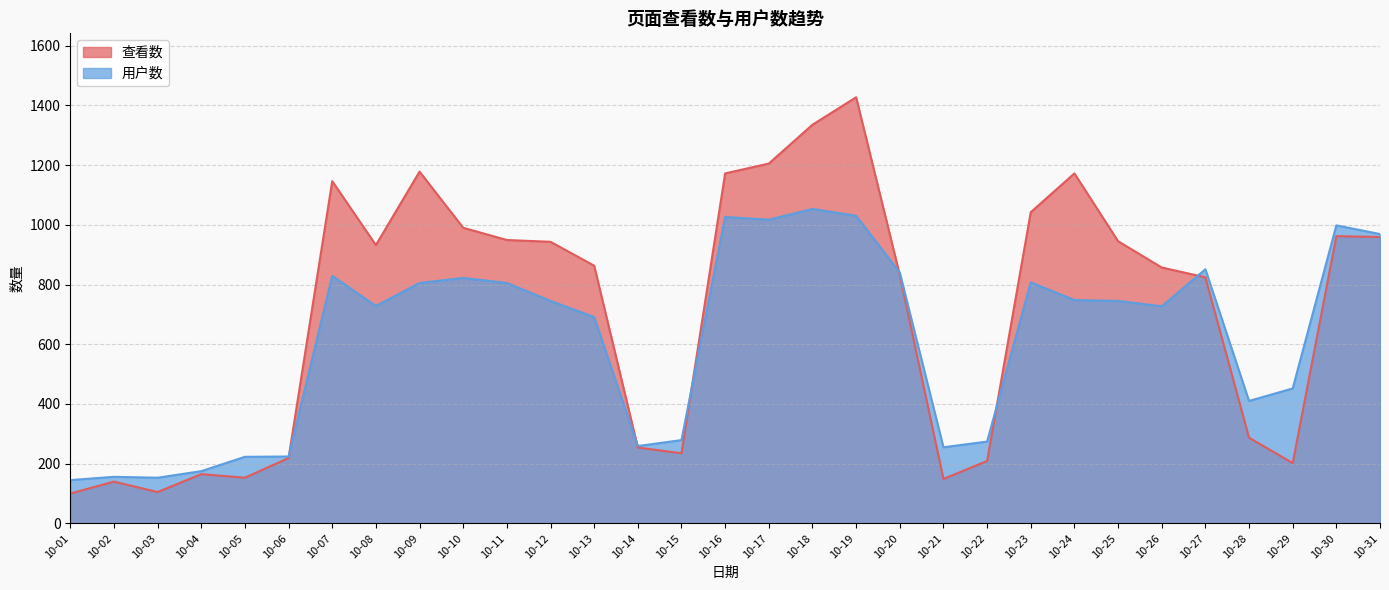

Between which two adjacent categories do 用户数 and 查看数 first intersect?

10-06 and 10-07